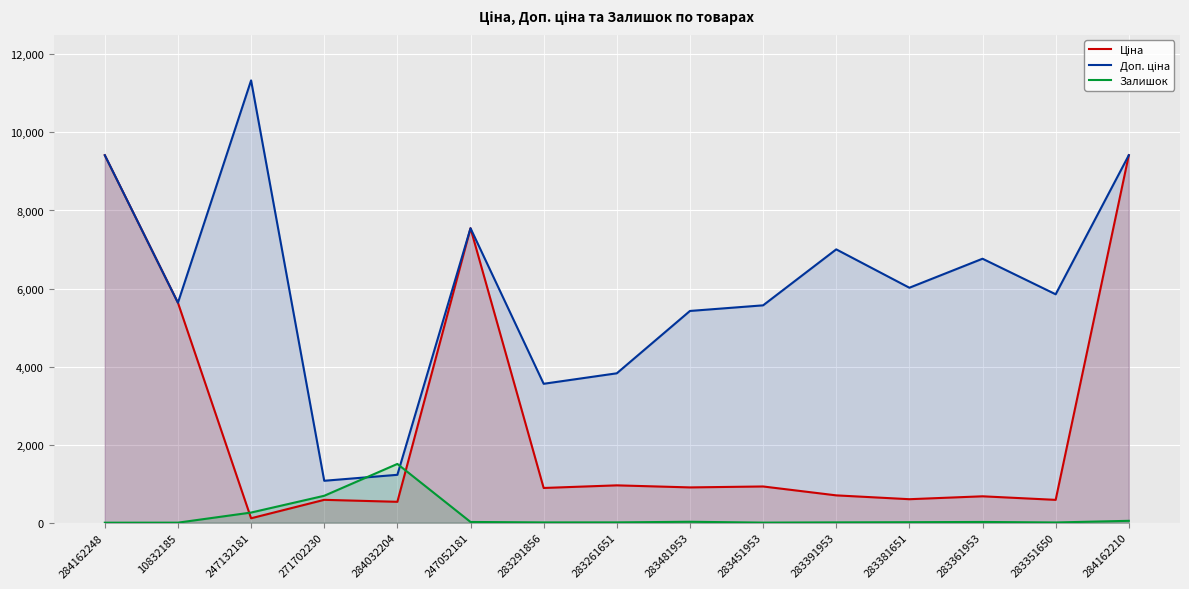

True or false: Залишок and Ціна cross at least once.

True